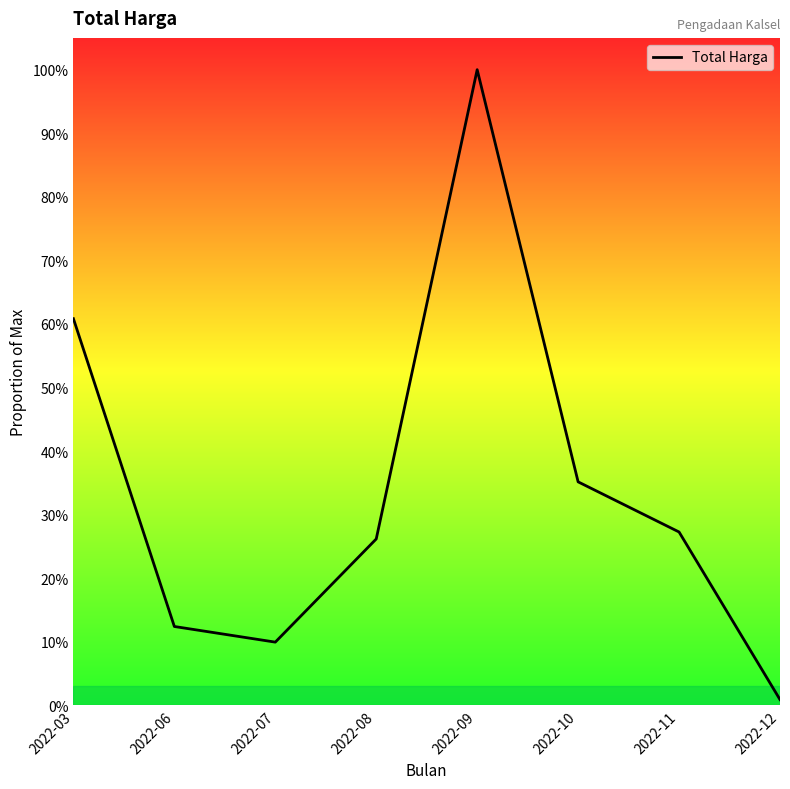

Is this an area chart (filled region under the line)?

Yes